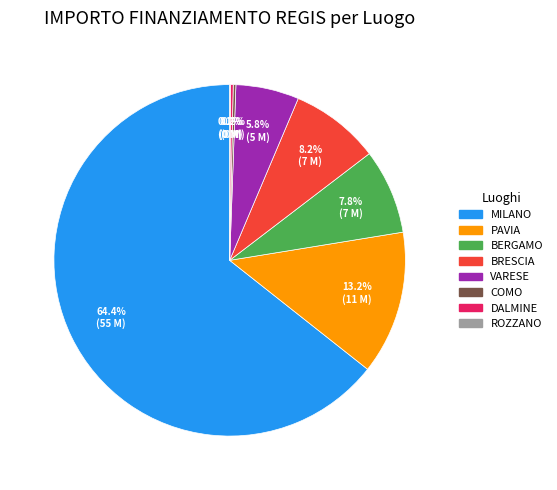

Approximately how many times larger is the value at MILANO compared to VARESE?

11.1